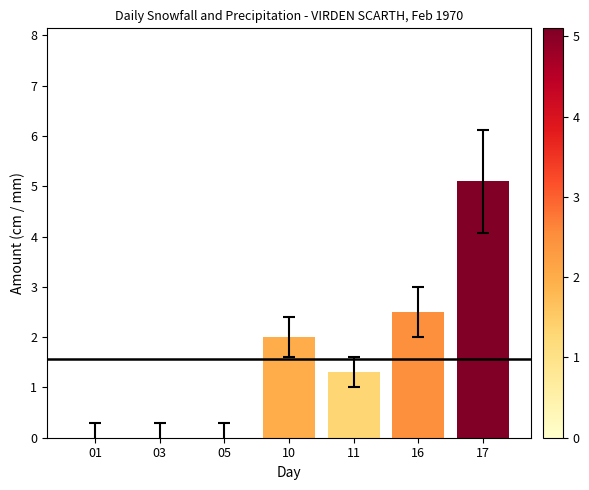

What is the ratio of the value at 10 to the value at 16?

0.8